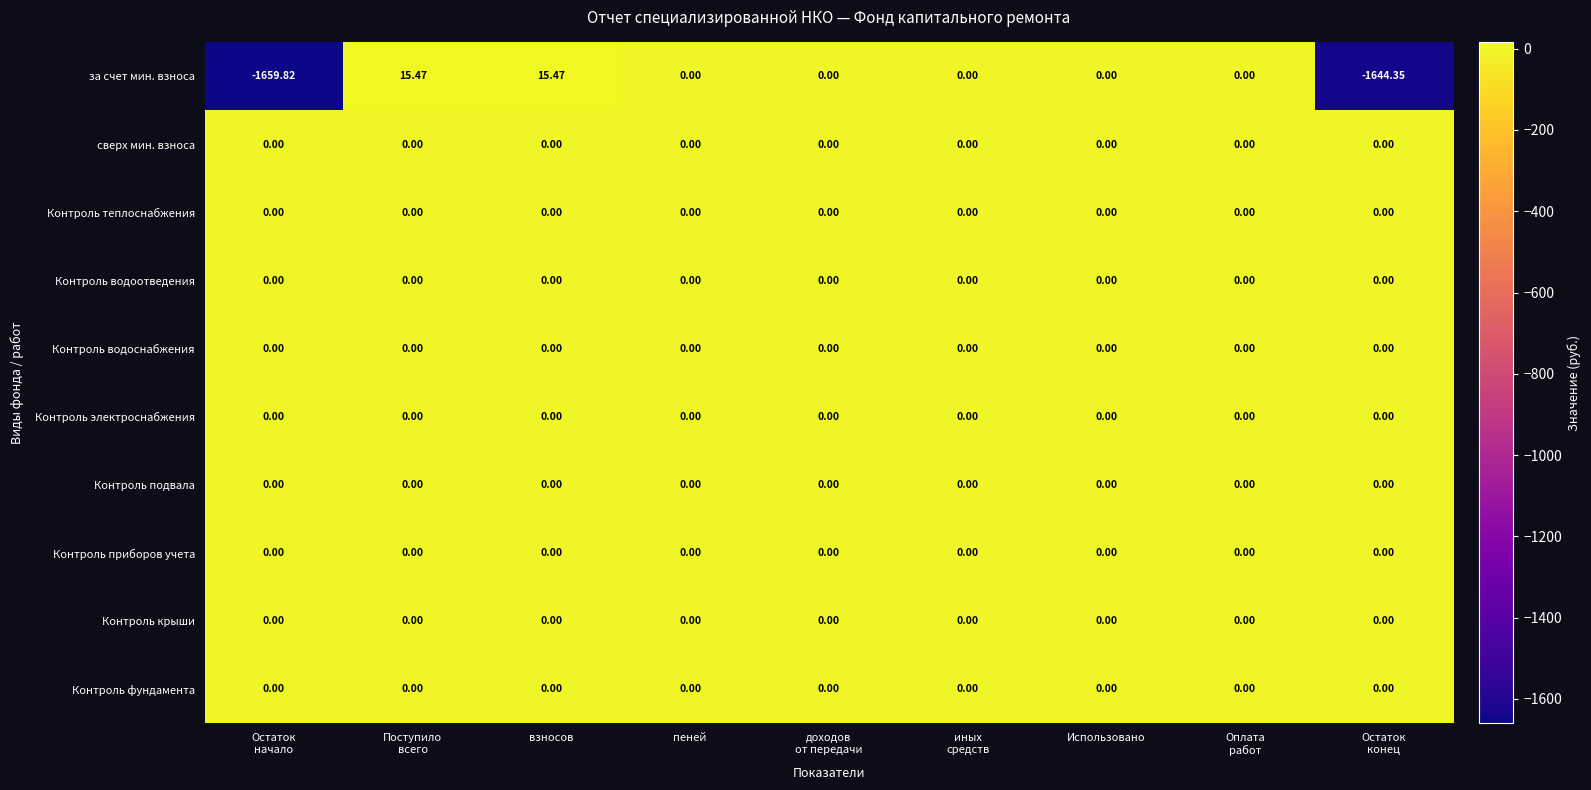

Which series has the widest spread of values?

за счет мин. взноса